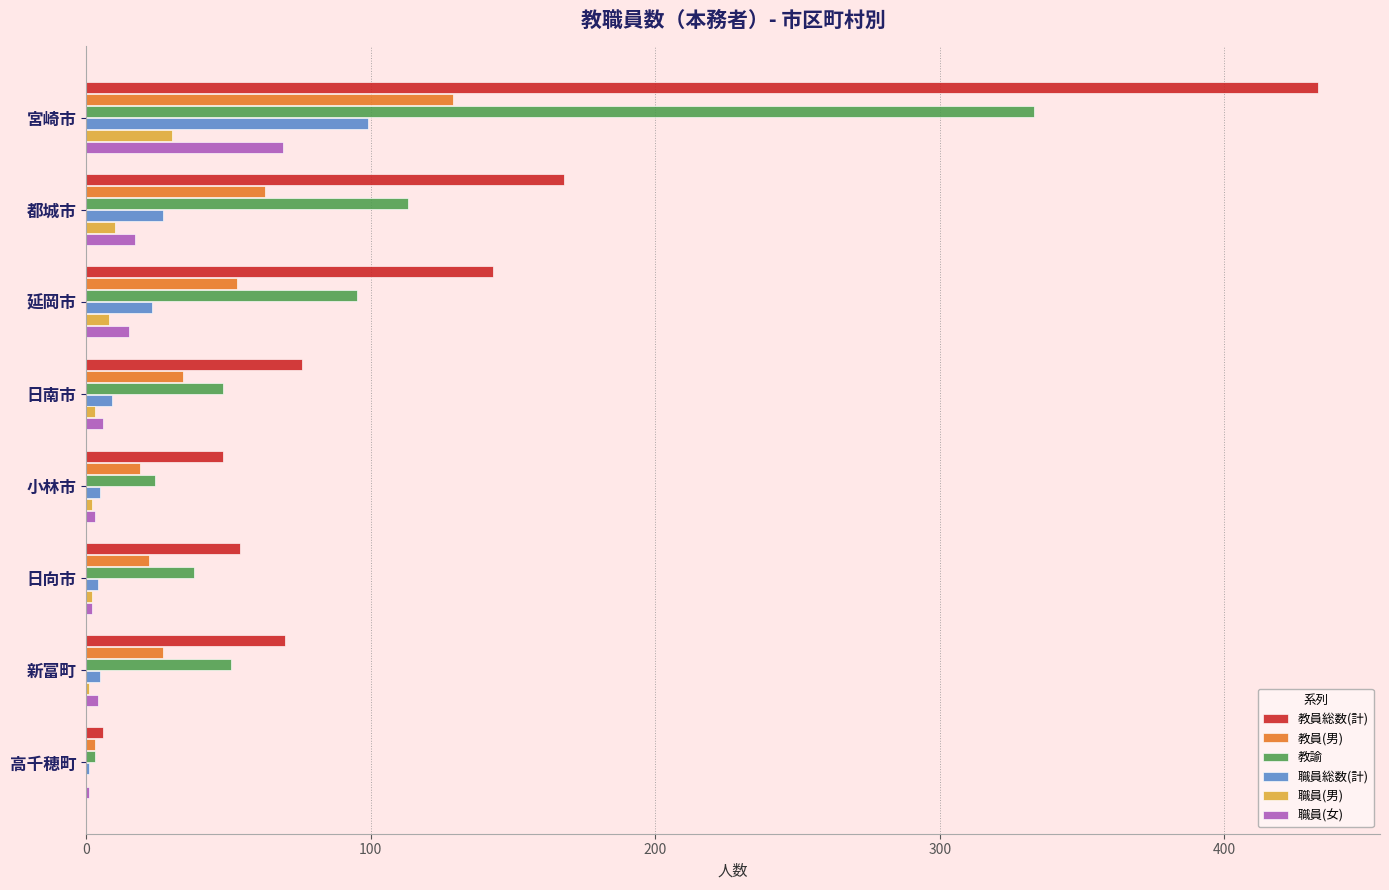

What is the greatest value displayed?

433